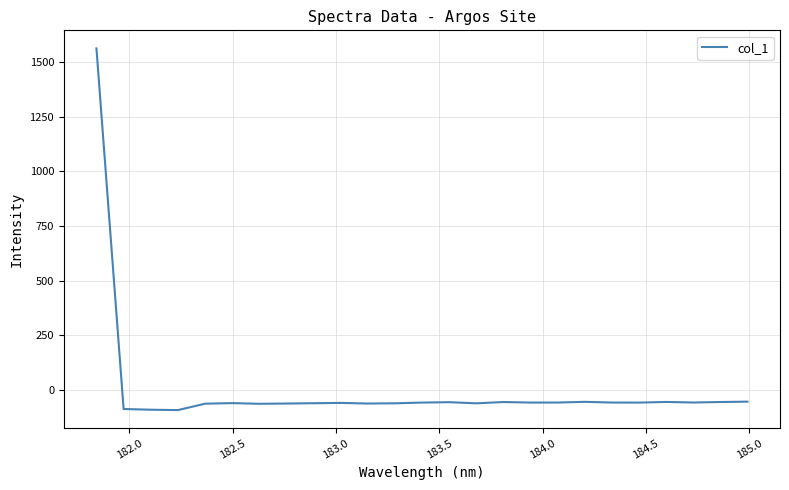

What is the smallest value displayed?

-91.2